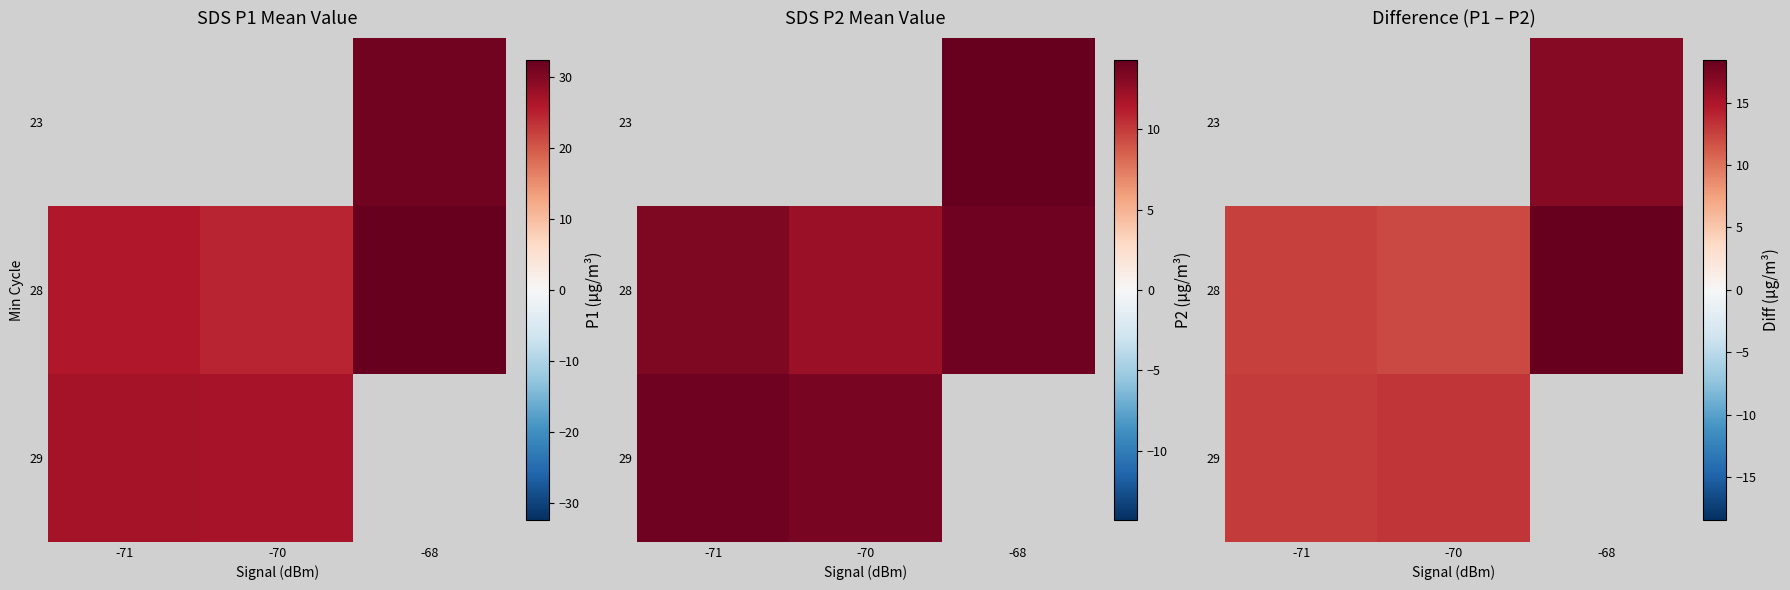

List the series in order of their overall mean, highest first.

23, 28, 29